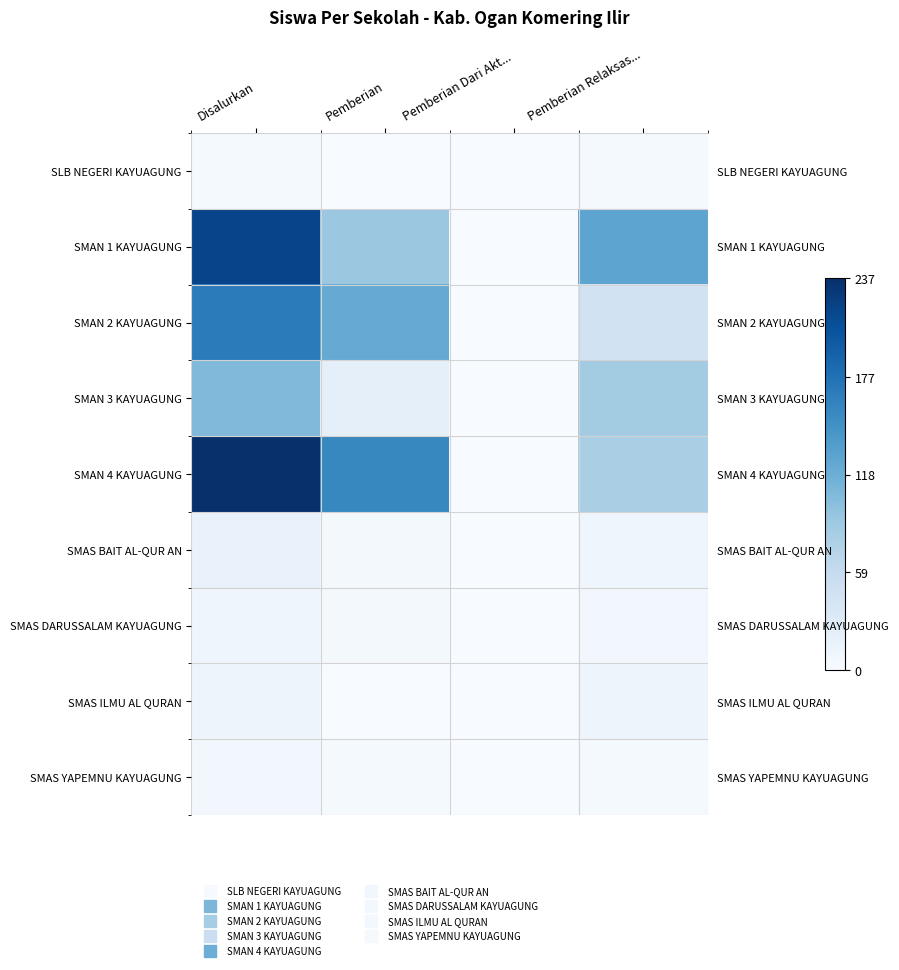

Is it true that SLB NEGERI KAYUAGUNG equals 2 at Pemberian?

False